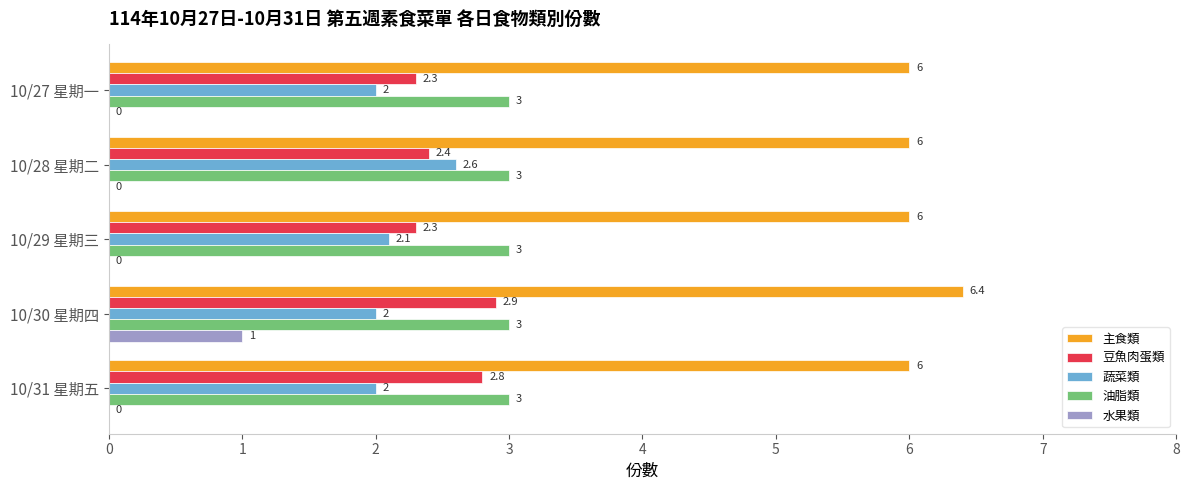

What is the sum of the 主食類 values at 10/29 星期三 and 10/31 星期五?

12.0